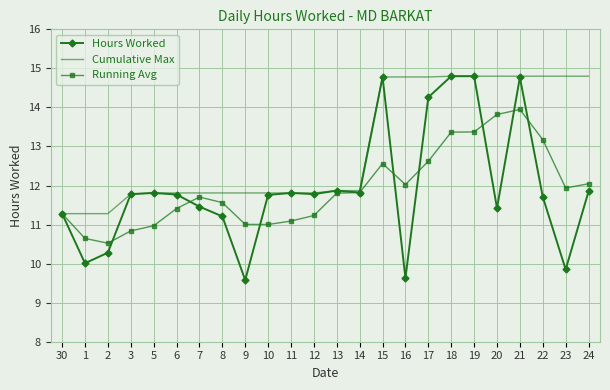

What are all the series names shown in the legend?

Hours Worked, Cumulative Max, Running Avg